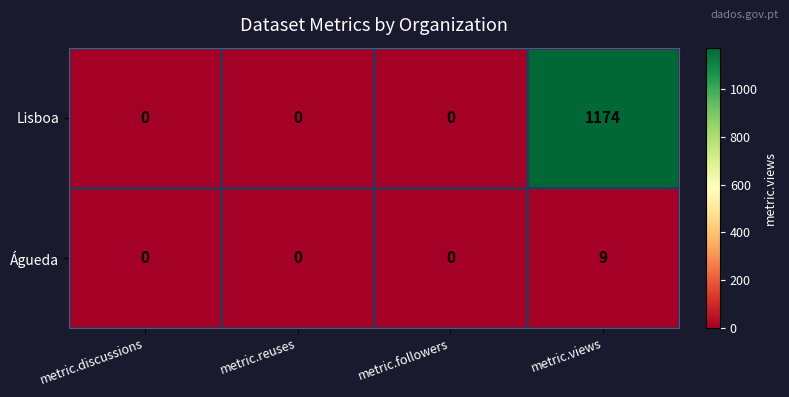

Between metric.discussions and metric.views, which series saw the biggest shift?

Lisboa